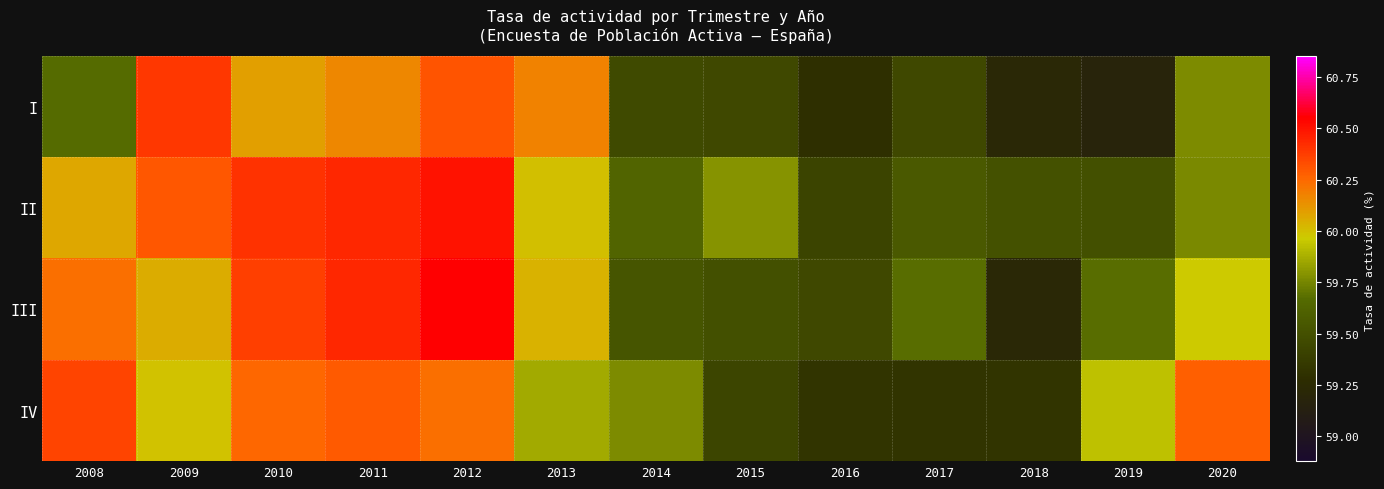

At which category is the sum across all series the highest?

2012